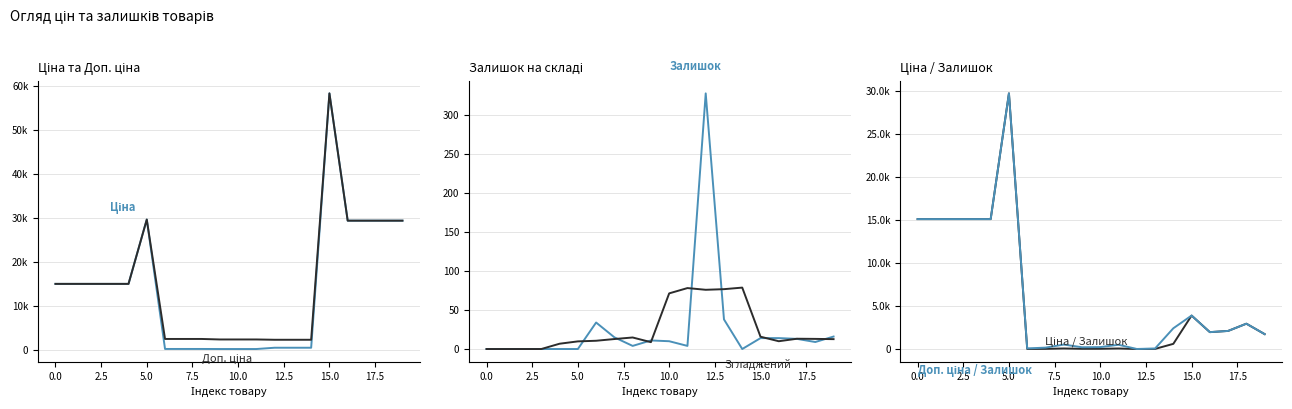

What position from the left is 13?

14